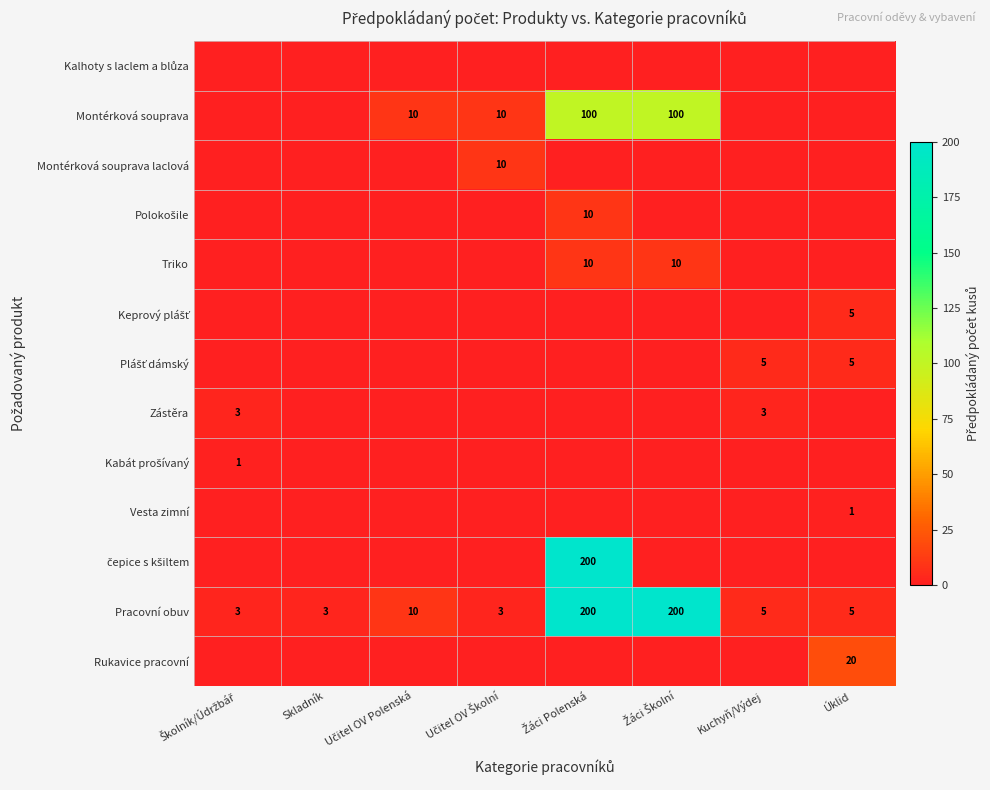

What is the maximum value shown in the chart?

200